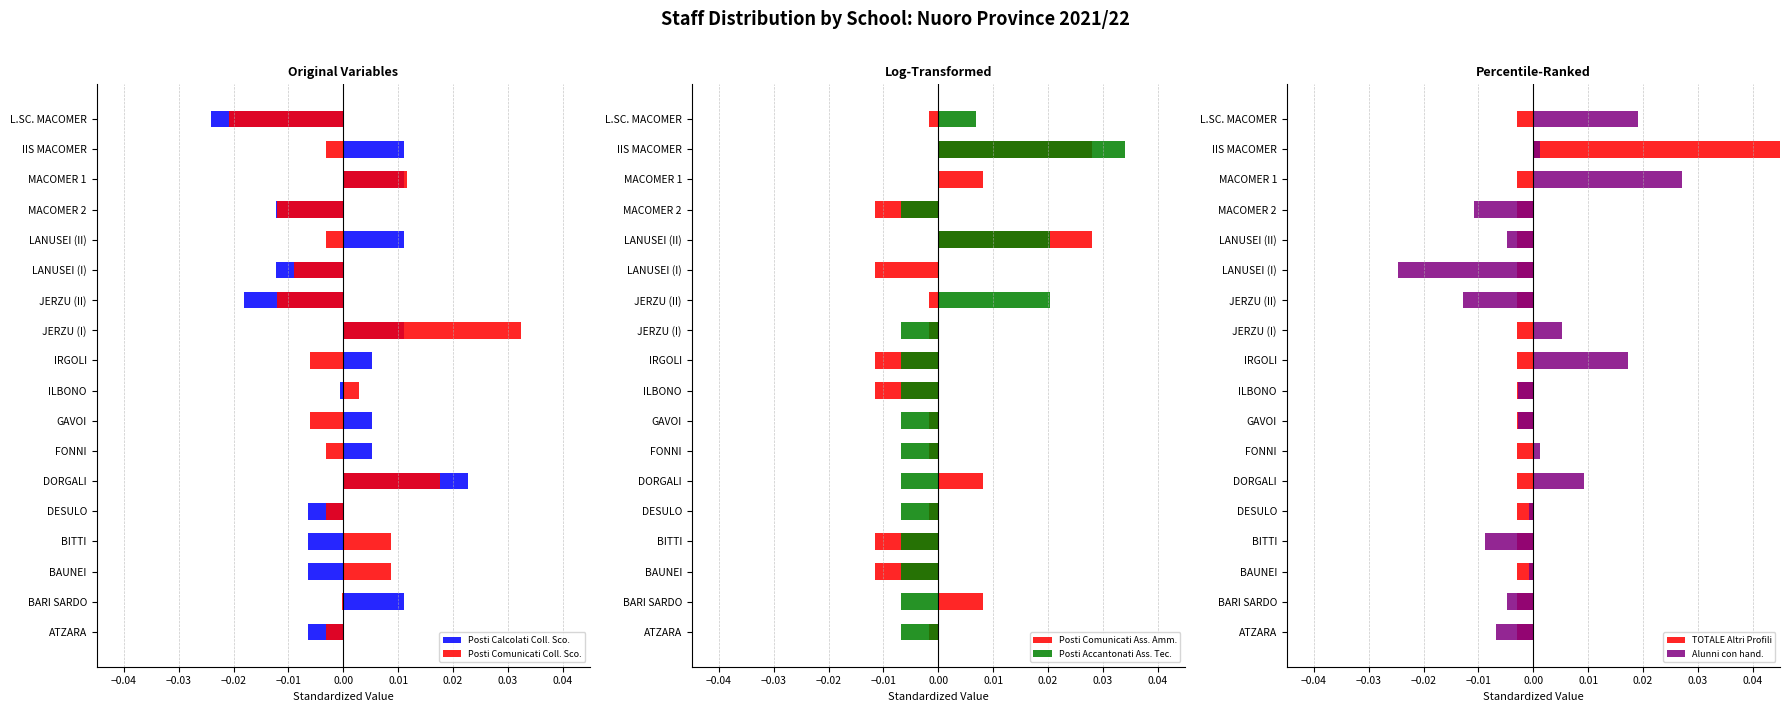

How many bars are there in each group?

6